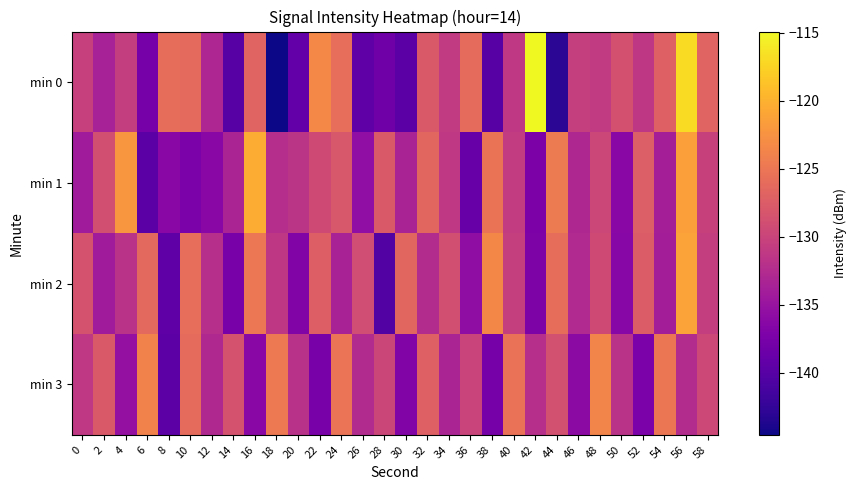

Reading right to left, transcribe all the data shown in this chart.

min 0: 58=-126.7	56=-117.0	54=-127.2	52=-131.3	50=-128.7	48=-130.9	46=-130.5	44=-143.0	42=-114.9	40=-131.1	38=-140.0	36=-126.1	34=-131.0	32=-127.8	30=-139.7	28=-138.3	26=-139.3	24=-125.7	22=-123.3	20=-139.1	18=-144.6	16=-126.8	14=-139.9	12=-133.1	10=-126.2	8=-125.8	6=-137.6	4=-130.6	2=-133.6	0=-130.4
min 1: 58=-130.2	56=-121.5	54=-133.8	52=-127.4	50=-136.1	48=-129.7	46=-132.9	44=-124.6	42=-137.2	40=-130.8	38=-125.3	36=-138.7	34=-131.2	32=-126.5	30=-133.4	28=-127.8	26=-135.6	24=-128.1	22=-129.3	20=-131.5	18=-132.2	16=-120.4	14=-133.3	12=-136.3	10=-137.4	8=-136.2	6=-139.8	4=-122.2	2=-128.8	0=-134.2
min 2: 58=-130.6	56=-121.2	54=-133.9	52=-127.6	50=-136.4	48=-129.3	46=-132.7	44=-125.8	42=-137.1	40=-130.5	38=-123.4	36=-135.7	34=-128.9	32=-132.4	30=-126.6	28=-140.3	26=-129.1	24=-133.5	22=-127.2	20=-136.8	18=-131.3	16=-124.9	14=-137.6	12=-132.1	10=-125.7	8=-139.4	6=-126.3	4=-131.8	2=-134.2	0=-128.5
min 3: 58=-129.5	56=-132.4	54=-125.0	52=-137.3	50=-131.7	48=-123.6	46=-135.9	44=-128.7	42=-132.1	40=-125.4	38=-137.7	36=-130.0	34=-133.3	32=-127.1	30=-136.9	28=-129.8	26=-132.6	24=-125.2	22=-137.4	20=-131.9	18=-124.7	16=-136.2	14=-128.5	12=-132.8	10=-126.1	8=-139.6	6=-123.9	4=-135.4	2=-127.8	0=-131.2